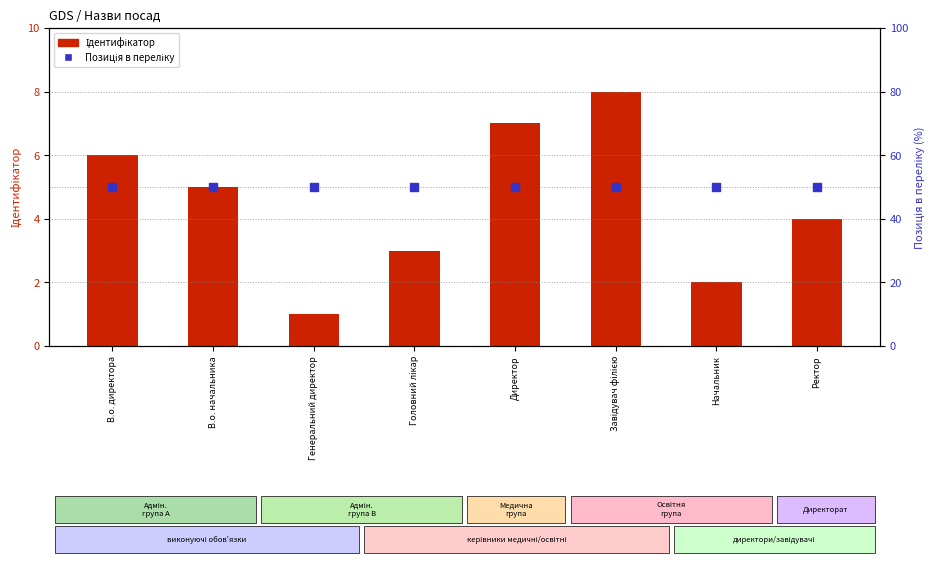

Which series has the widest spread of Y values?

Ідентифікатор